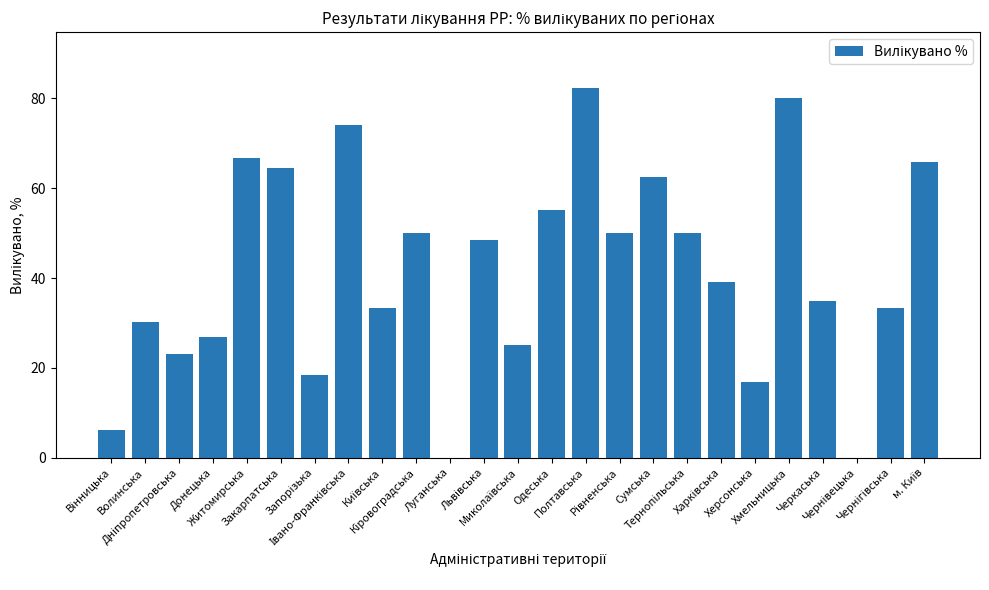

What is the sum of all values?

1036.9